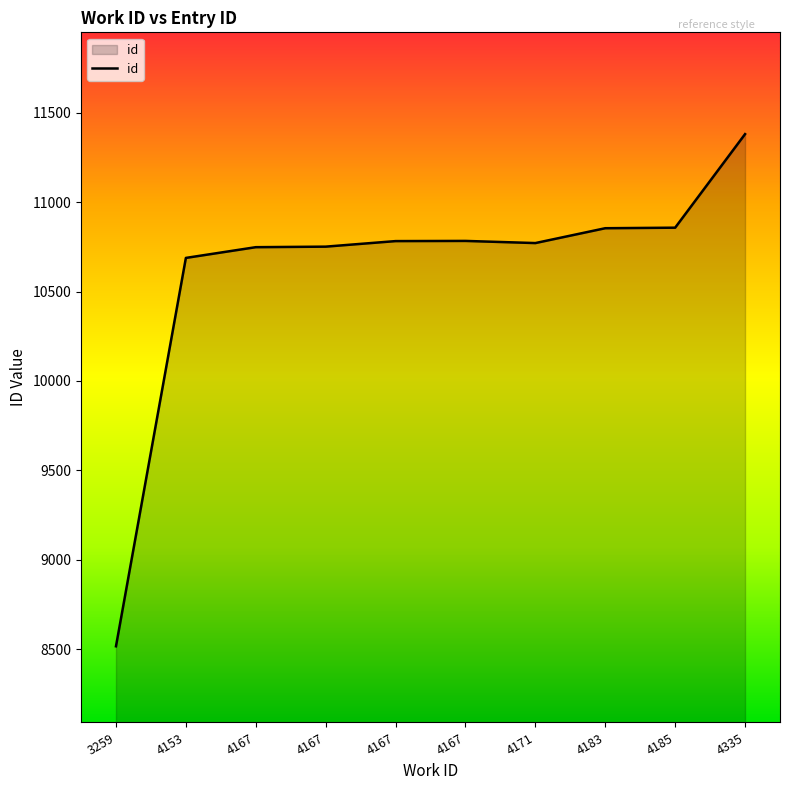

What is the average value?

10613